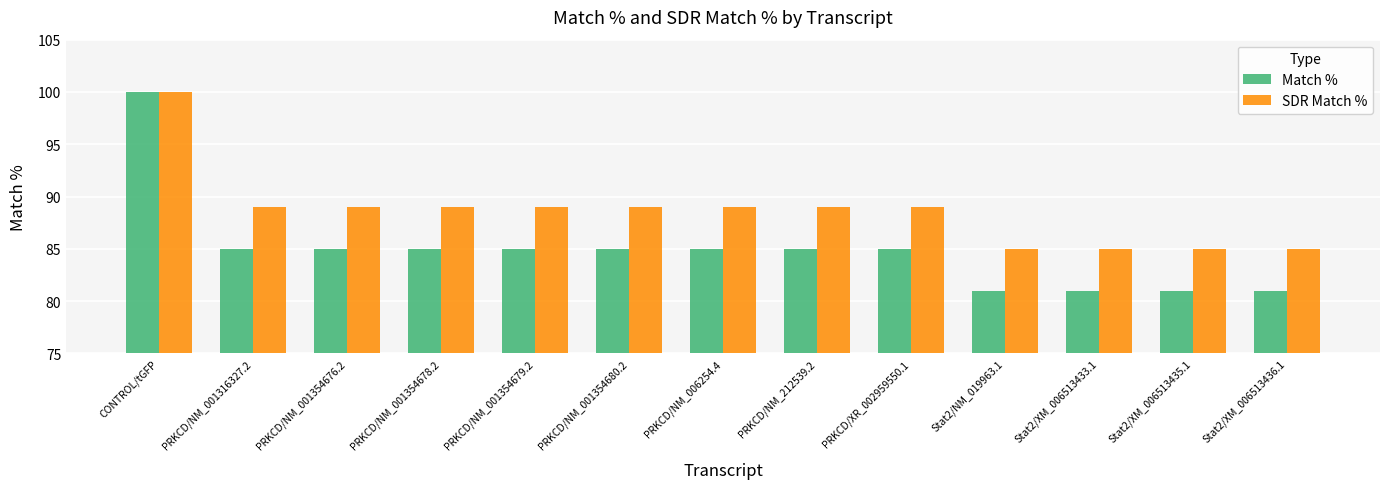

What is the difference between the Match % values at PRKCD/NM_001354679.2 and Stat2/NM_019963.1?

4